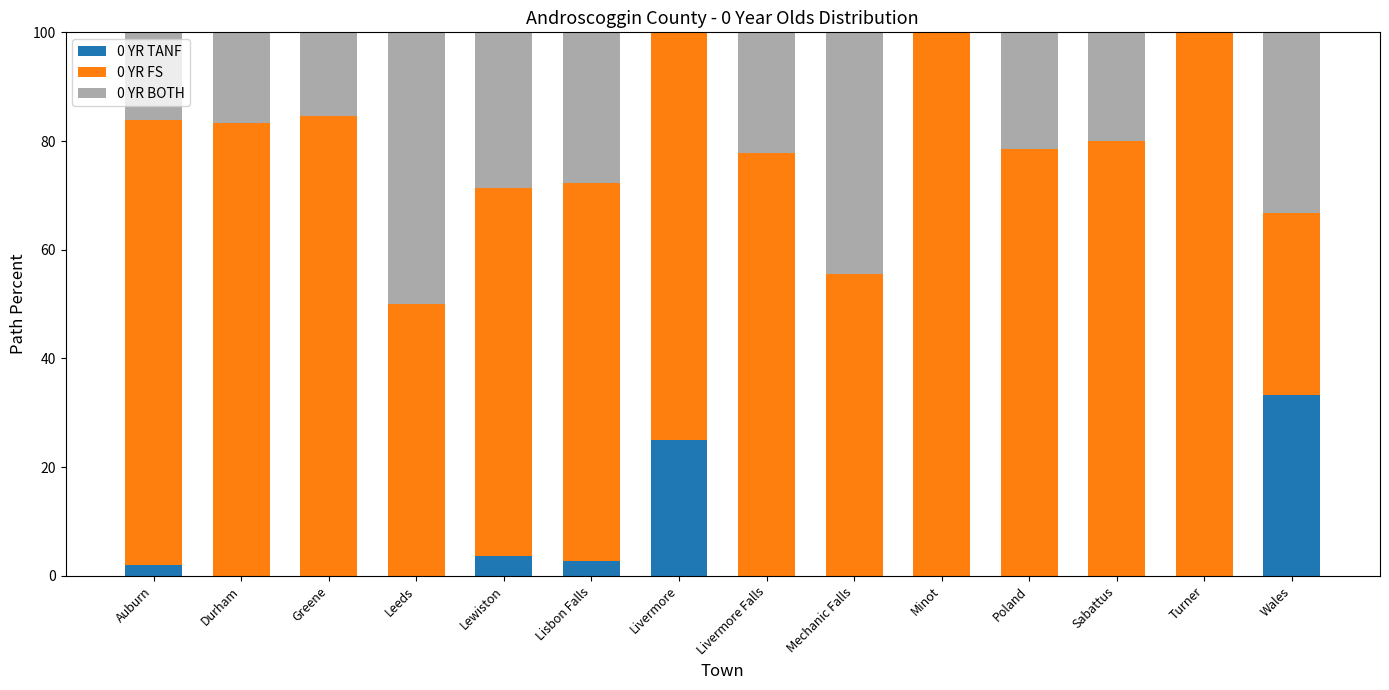

What is the total value across all series at Turner?

100.0